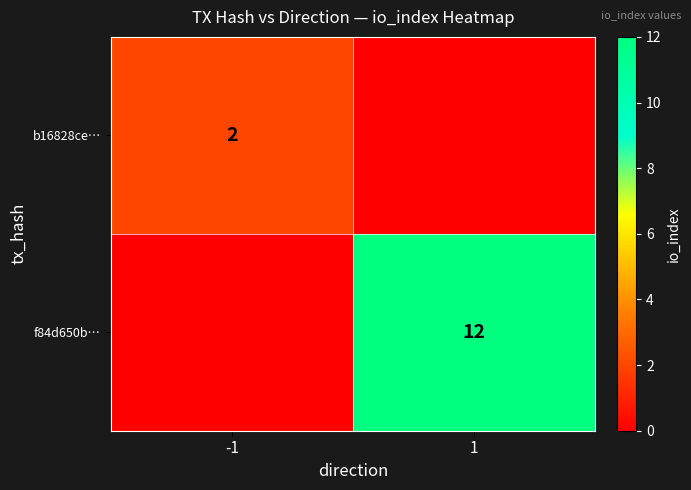

The f84d650b… series shows 12 at 1. True or false?

True